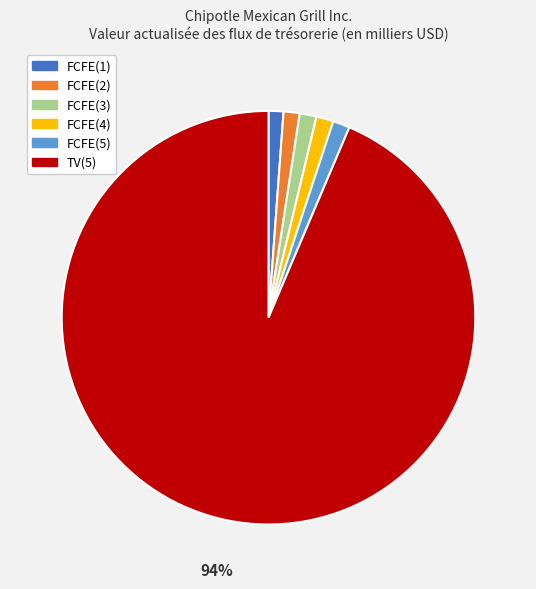

The FCFE(4) slice represents 8% of the pie. True or false?

False